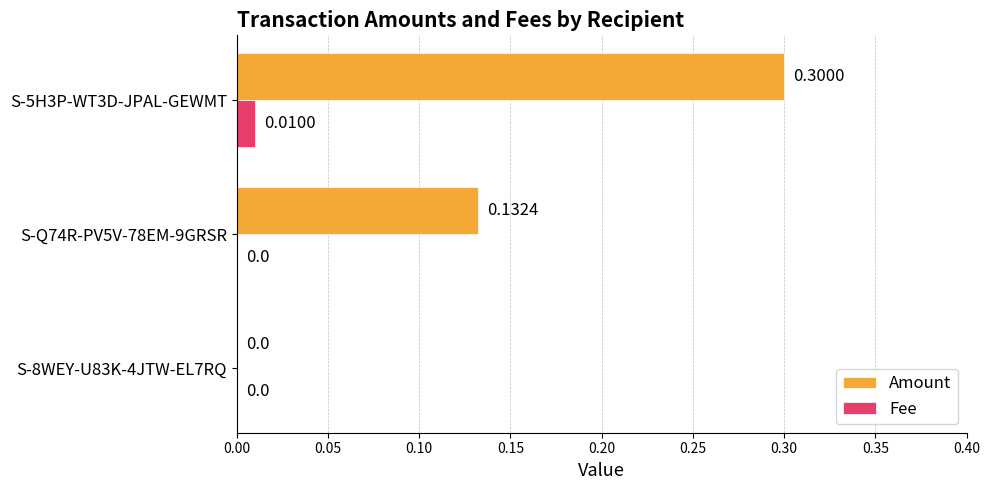

Is the value of Fee at S-Q74R-PV5V-78EM-9GRSR greater than the value of Amount at S-Q74R-PV5V-78EM-9GRSR?

No